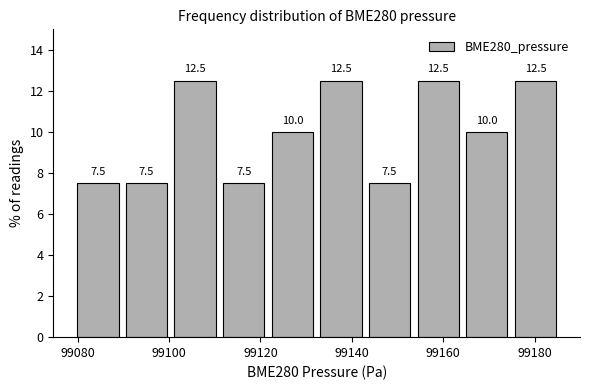

Reading left to right, list every bar in this chart as the range it spans on the x-axis followed by its height. The bar edges are not printed on the chart, so give them approximately, as read against the axis.

99080 to 99090: 7.5
99090 to 99100: 7.5
99100 to 99112: 12.5
99112 to 99122: 7.5
99122 to 99132: 10.0
99132 to 99142: 12.5
99142 to 99154: 7.5
99154 to 99164: 12.5
99164 to 99174: 10.0
99174 to 99186: 12.5